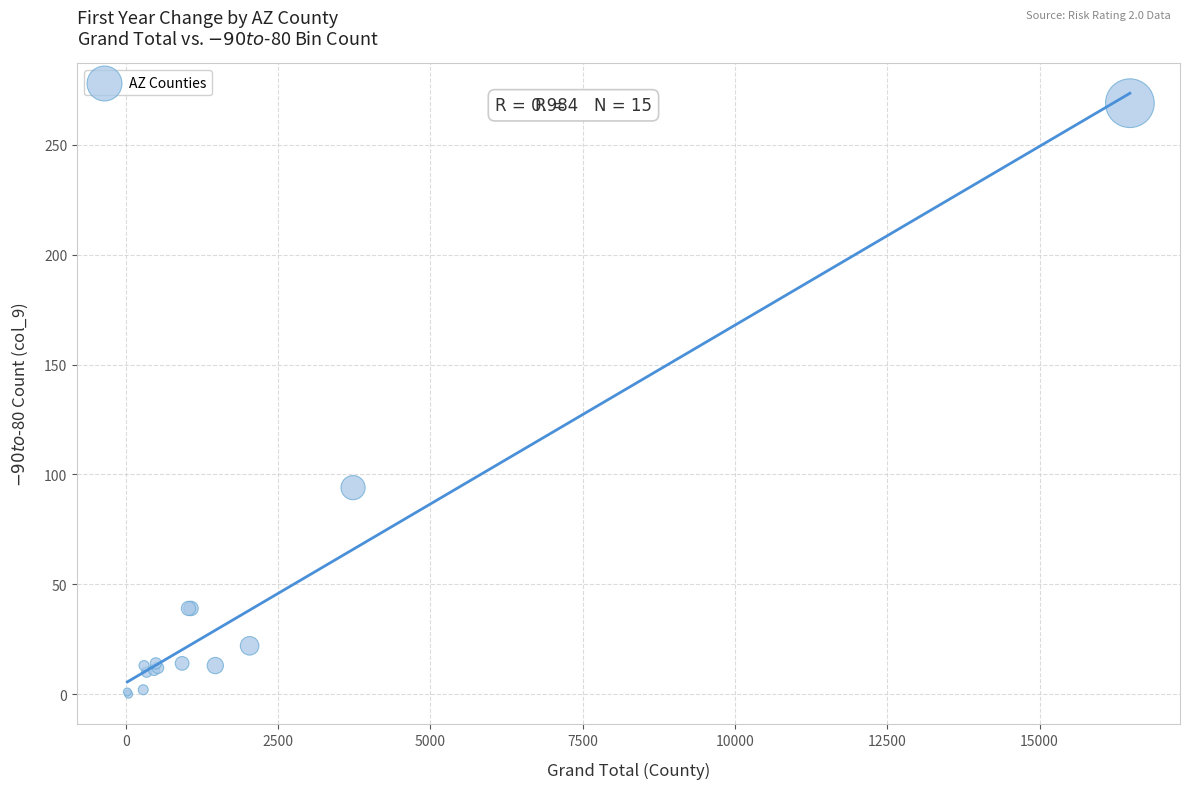

What Y value in the scatter plot is closest to 134?

94